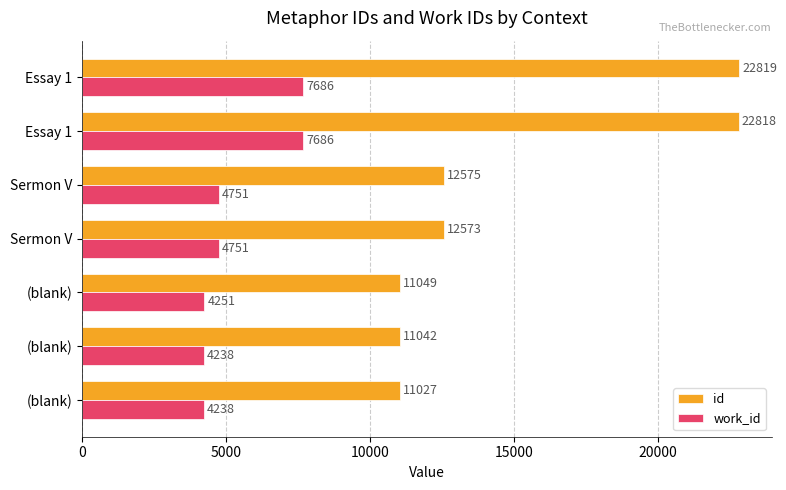

At how many categories does at least one series exceed 19485?

2